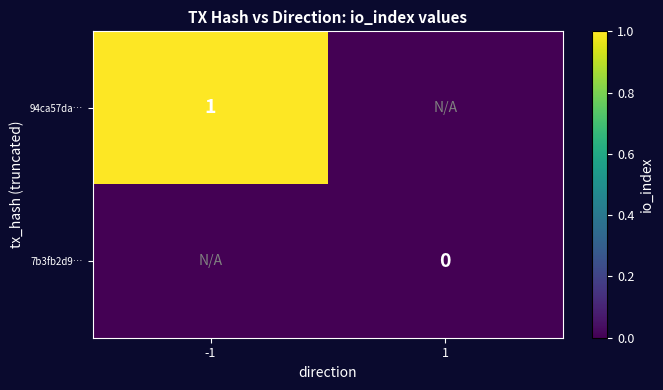

Is it true that 94ca57da… equals 1 at -1?

True